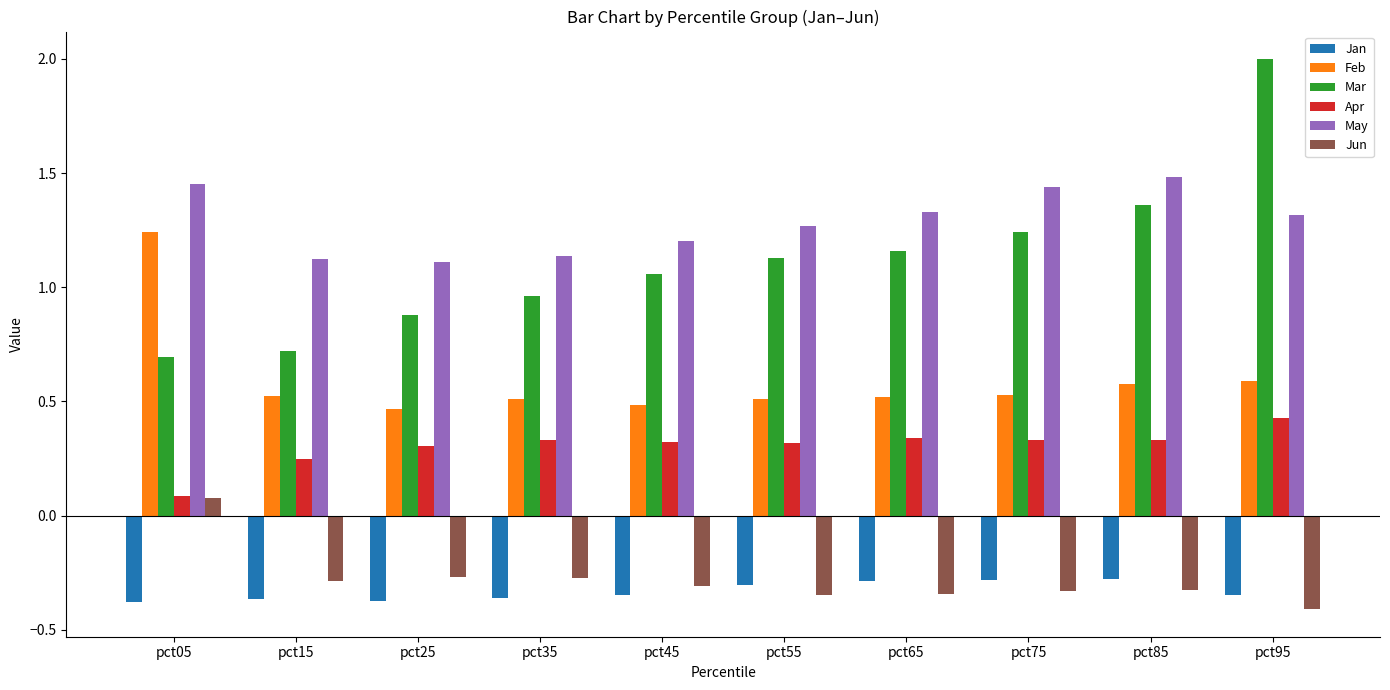

Count the number of data series in this chart.

6